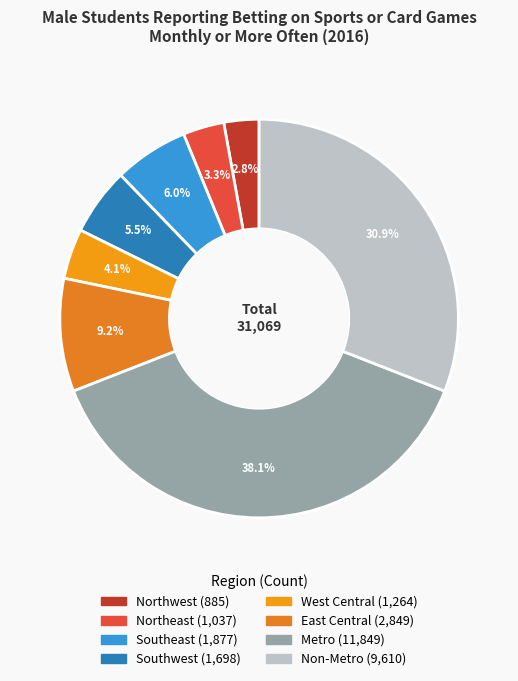

To the nearest percent, what percentage of the pie is Northeast?

3%